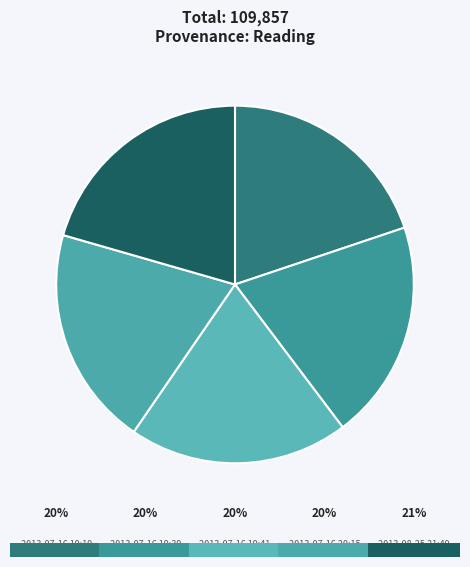

How many segments does this pie chart have?

5